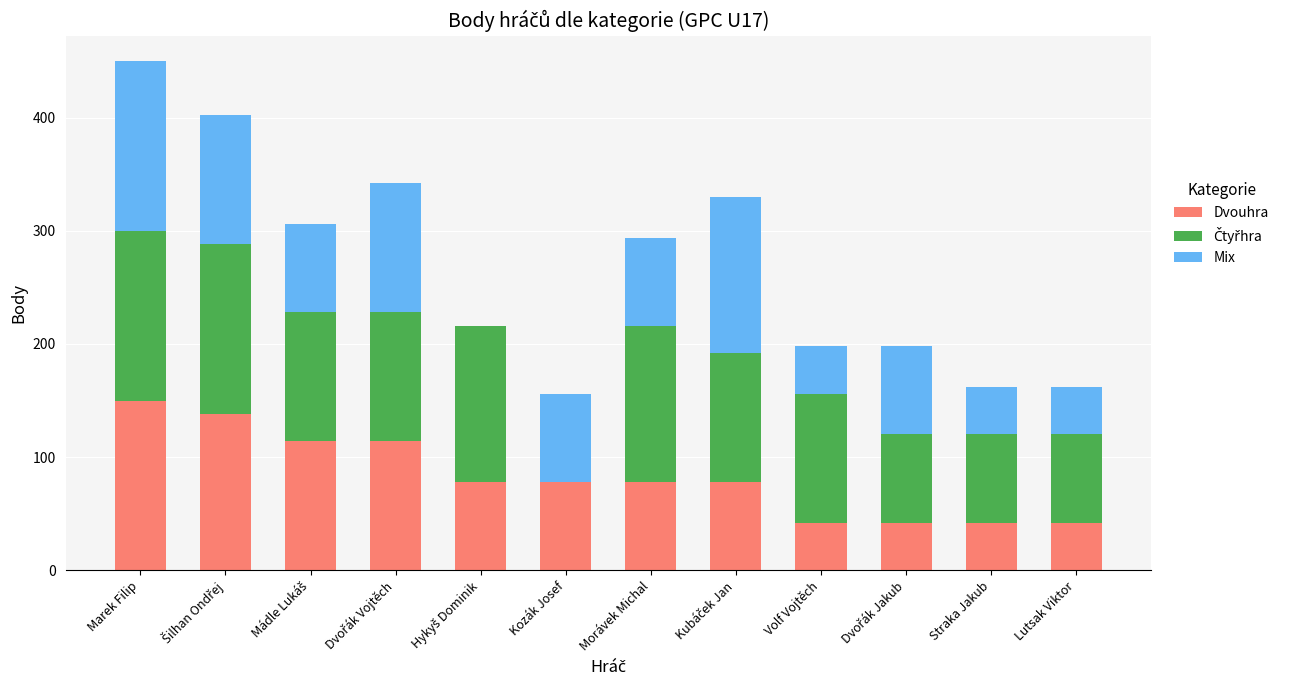

True or false: Dvouhra has a value of 78 at Kozák Josef.

True